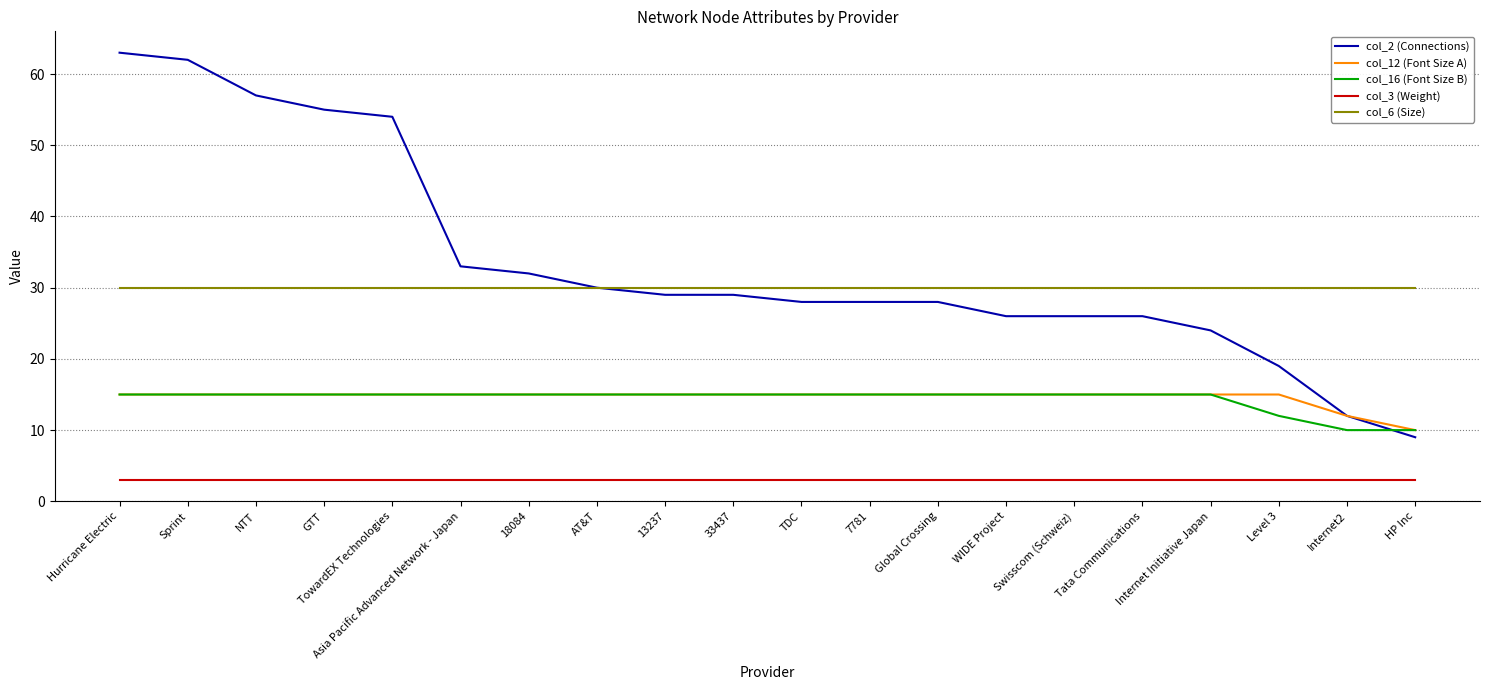

True or false: col_3 (Weight) and col_2 (Connections) cross at least once.

False